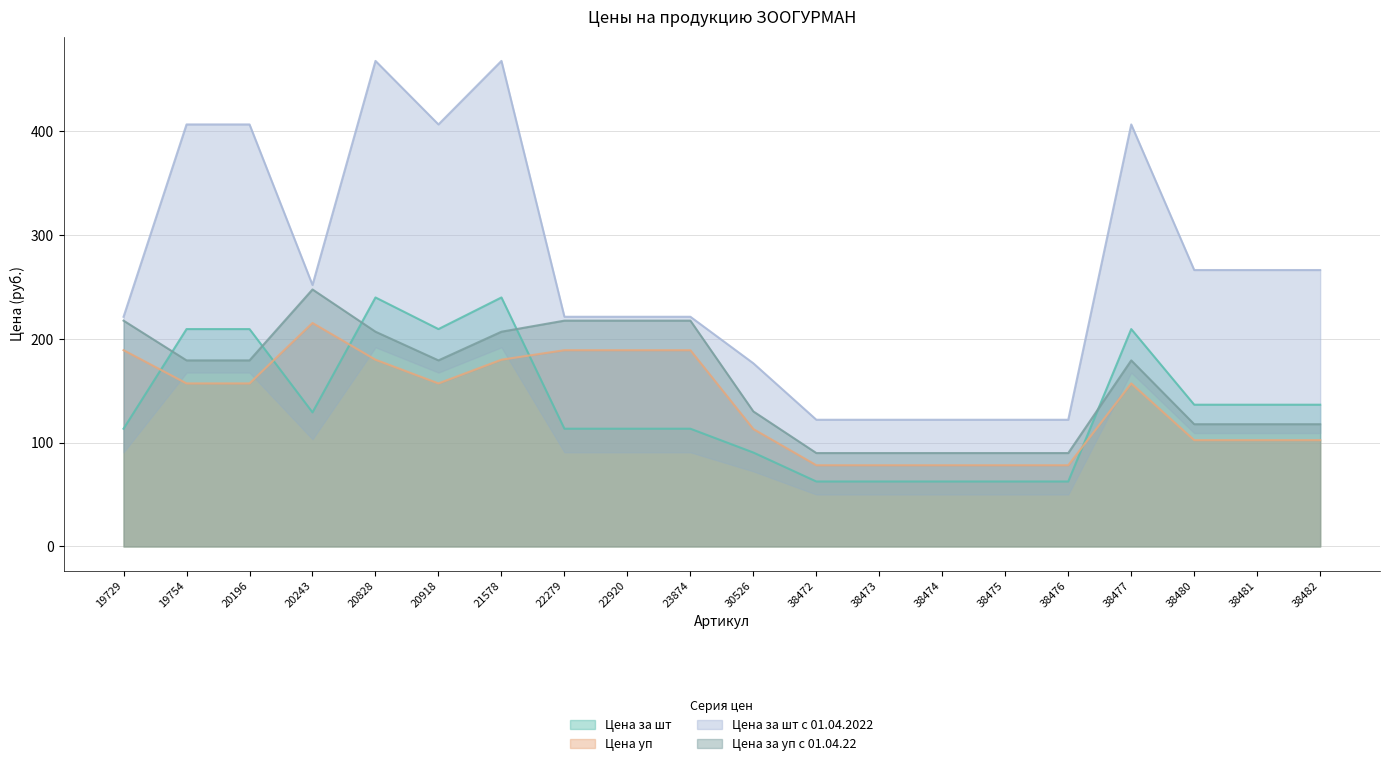

Reading left to right, list all the values displayed in this chart.

Цена за шт: 113.5	209.5	209.5	129.2	240.0	209.5	240.0	113.5	113.5	113.5	90.5	62.6	62.6	62.6	62.6	62.6	209.5	136.6	136.6	136.6
Цена уп: 189.2	157.1	157.1	215.4	180.0	157.1	180.0	189.2	189.2	189.2	113.1	78.3	78.3	78.3	78.3	78.3	157.1	102.5	102.5	102.5
Цена за шт с 01.04.2022: 221.4	406.7	406.7	252.0	467.9	406.7	467.9	221.4	221.4	221.4	176.5	122.1	122.1	122.1	122.1	122.1	406.7	266.4	266.4	266.4
Цена за уп с 01.04.22: 217.6	179.3	179.3	247.7	207.0	179.3	207.0	217.6	217.6	217.6	130.1	90.0	90.0	90.0	90.0	90.0	179.3	117.8	117.8	117.8